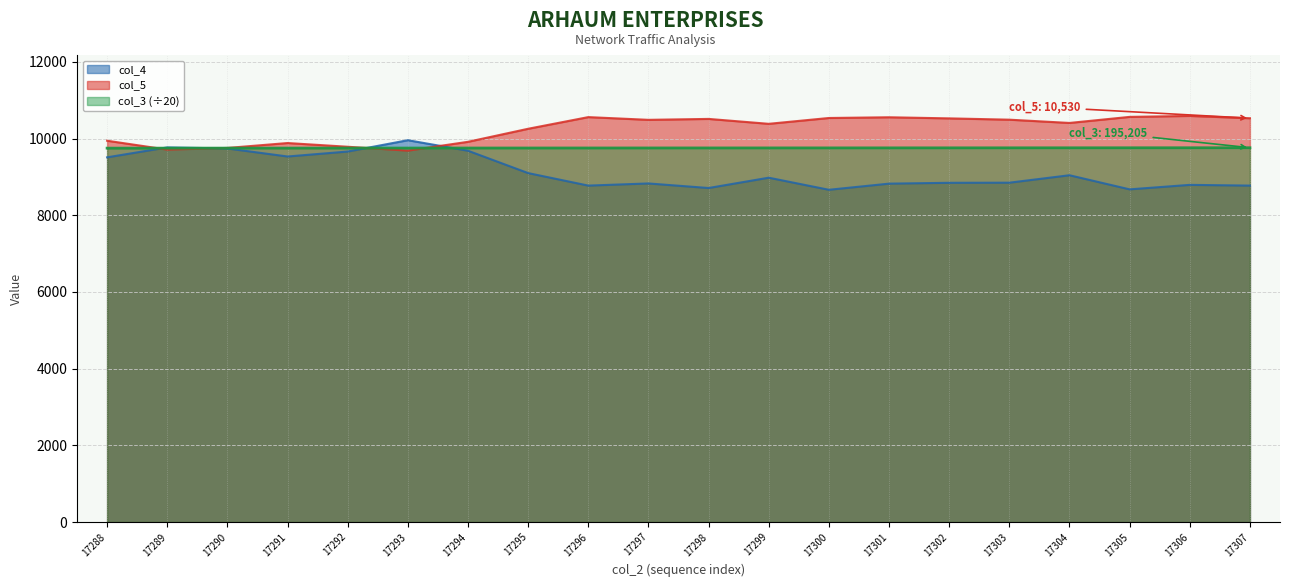

What are all the series names shown in the legend?

col_4, col_5, col_3 (÷20)